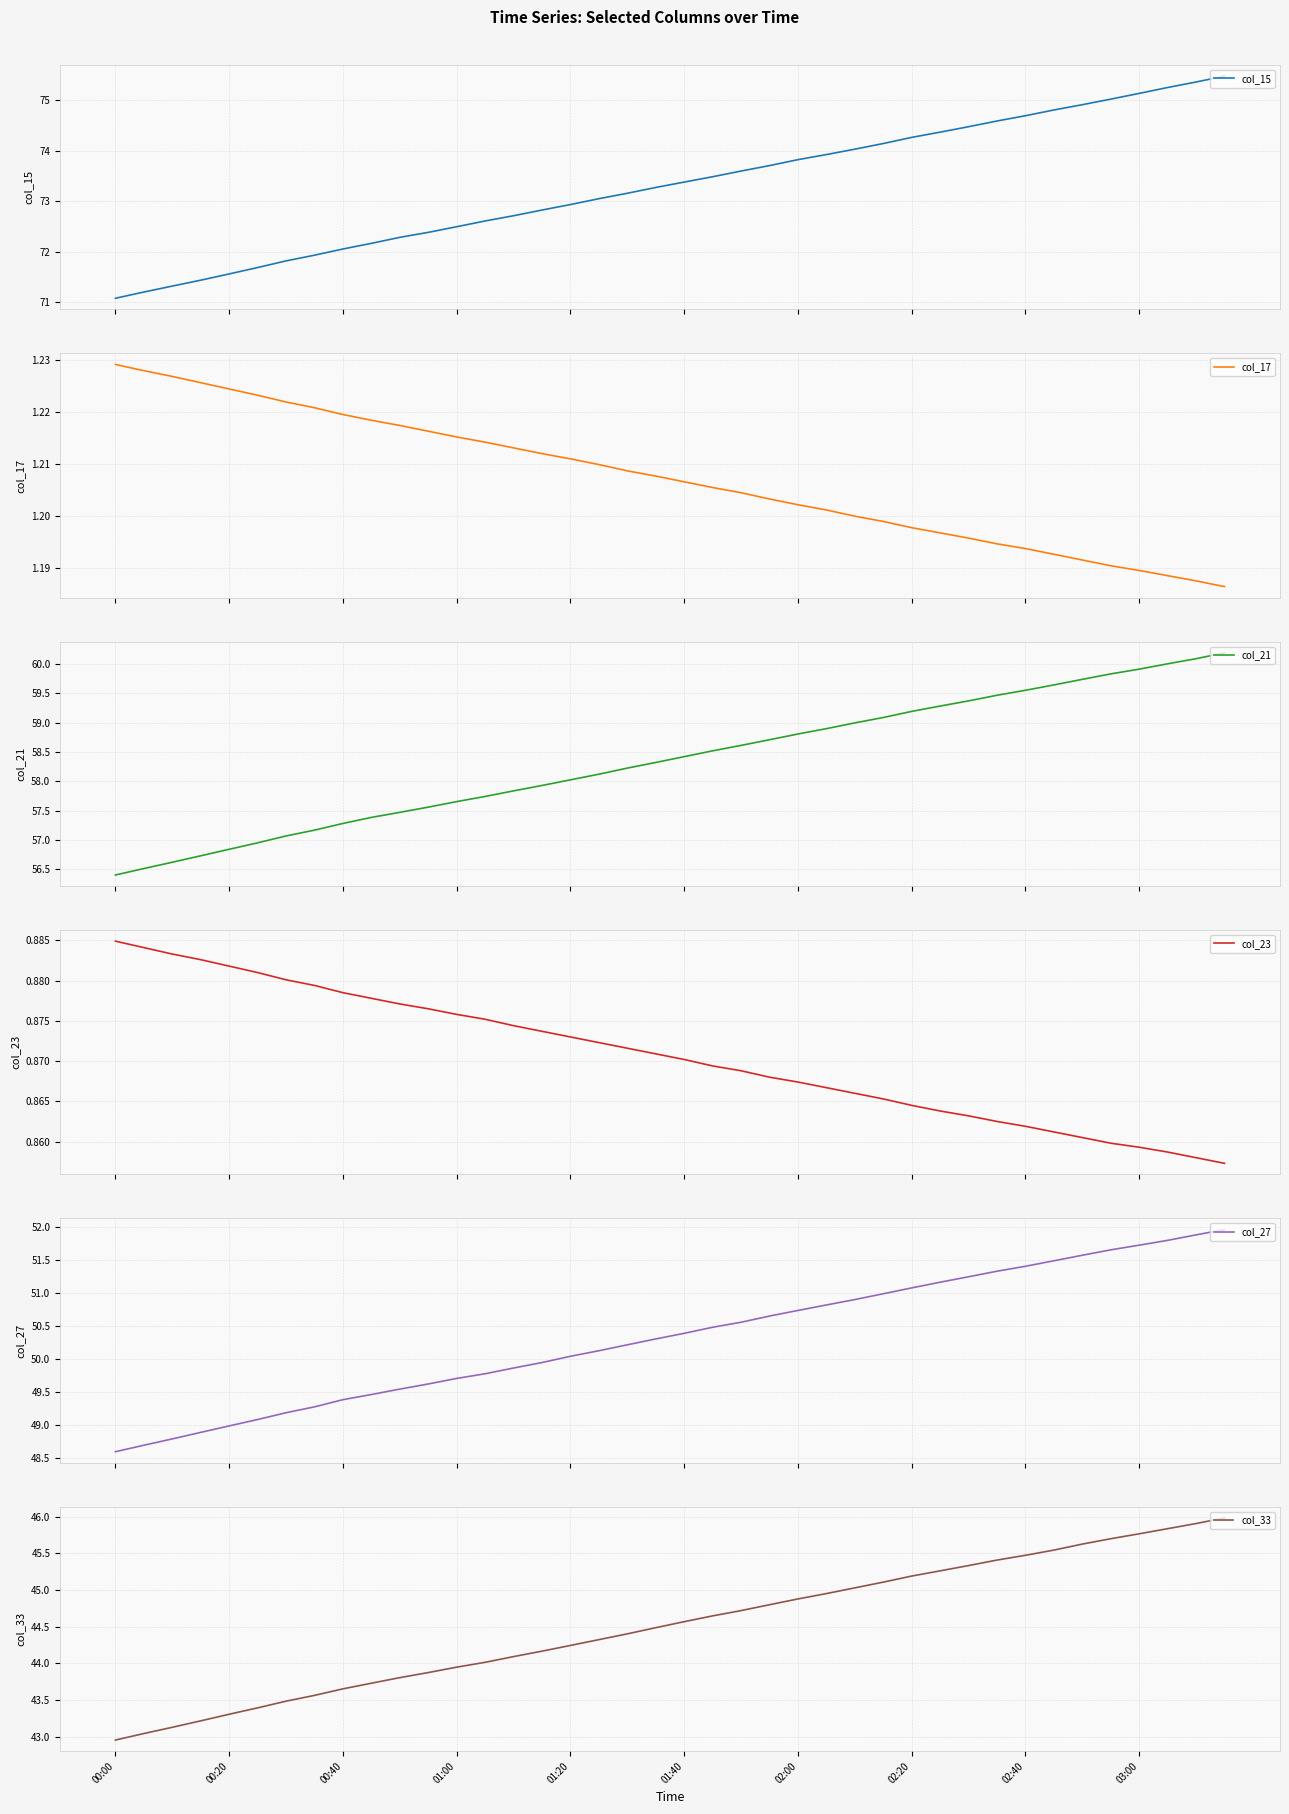

Which series has the largest range (max minus min)?

col_15